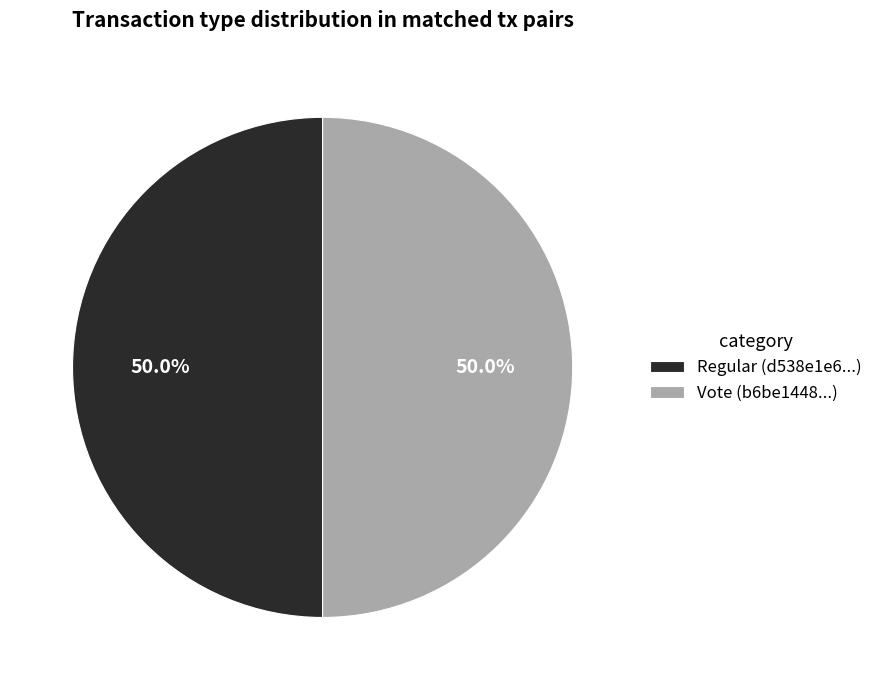

What percentage do Vote (b6be1448...) and Regular (d538e1e6...) together represent?

100.0%